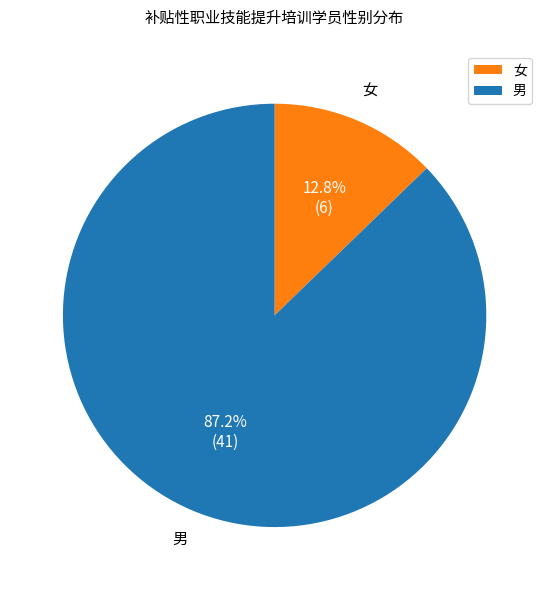

Rank the categories by value from highest to lowest.

男, 女